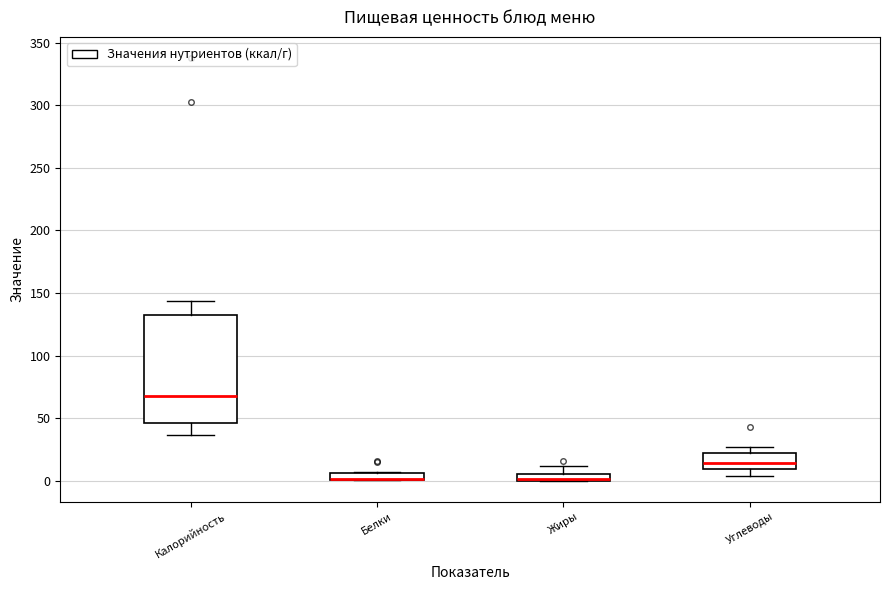

Where is the lower edge of the box for Белки on the y-axis? The values are not printed on the chart, so give them approximately, as read against the axis.

0